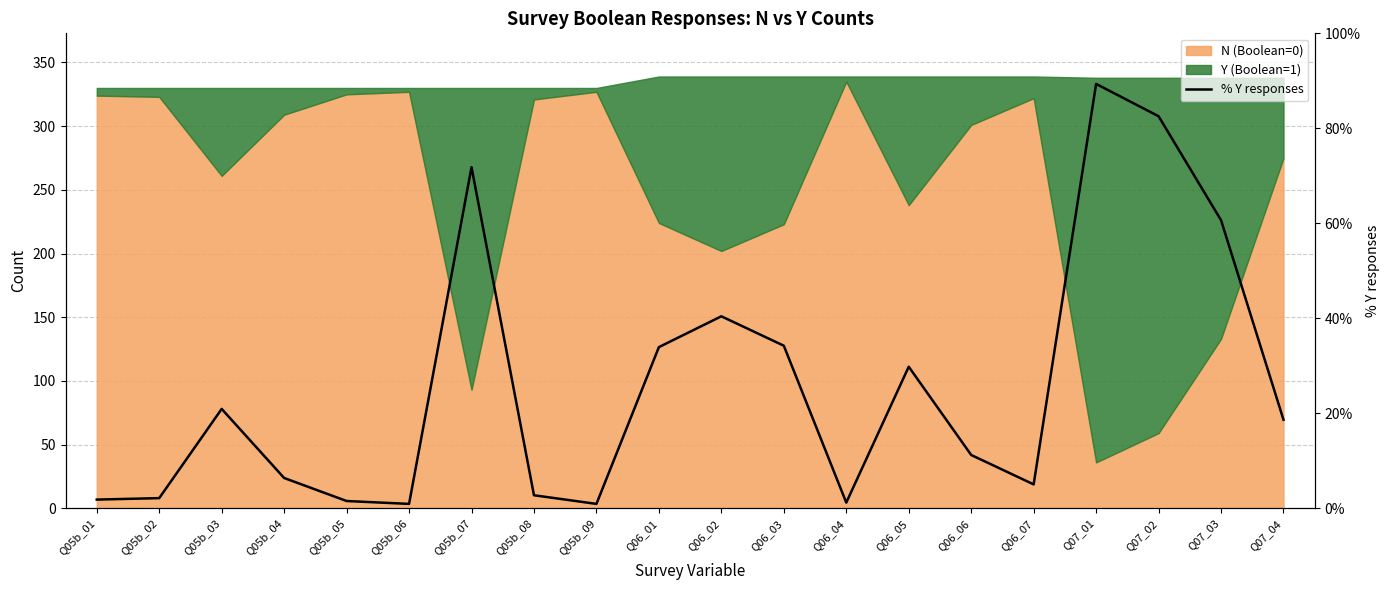

List the labels in order of value, largest first.

Q07_01, Q07_02, Q05b_07, Q07_03, Q06_02, Q06_03, Q06_01, Q06_05, Q05b_03, Q07_04, Q06_06, Q05b_04, Q06_07, Q05b_08, Q05b_02, Q05b_01, Q05b_05, Q06_04, Q05b_06, Q05b_09